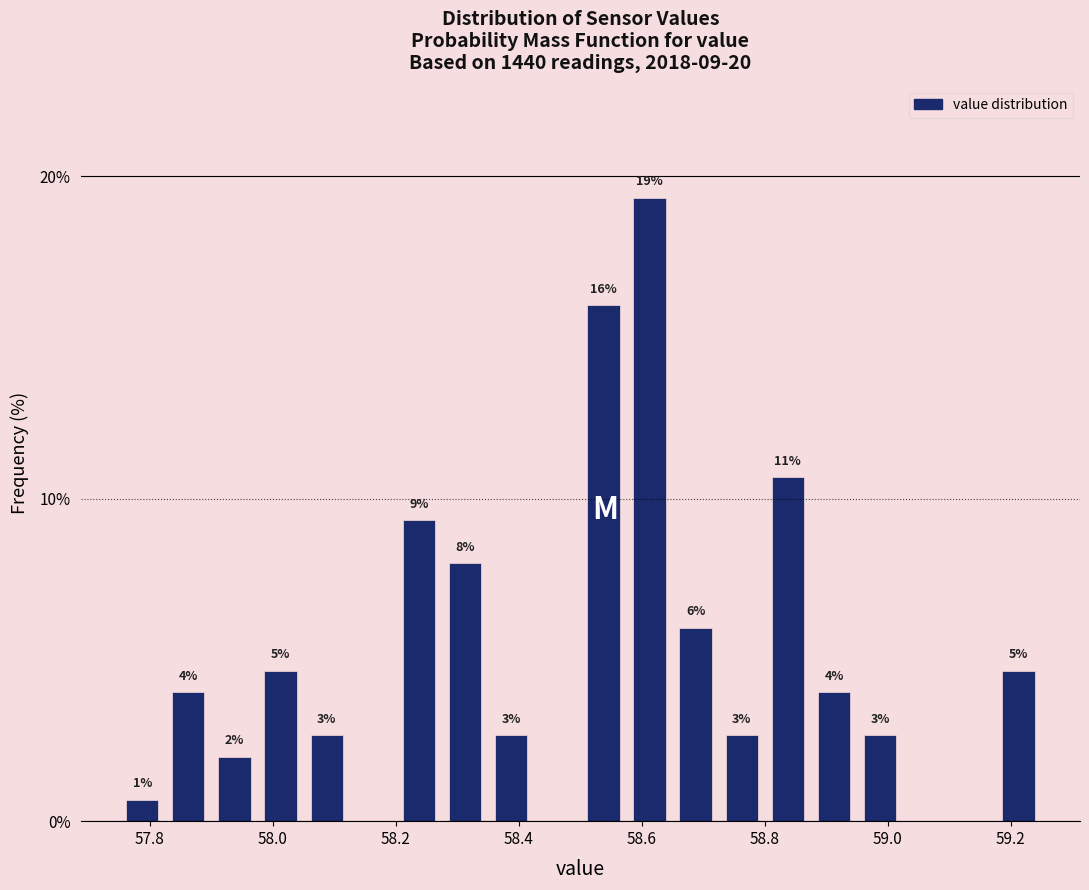

Around what value on the x-axis is the tallest bar? Give the approximate position of its centre, as read against the axis.

58.62